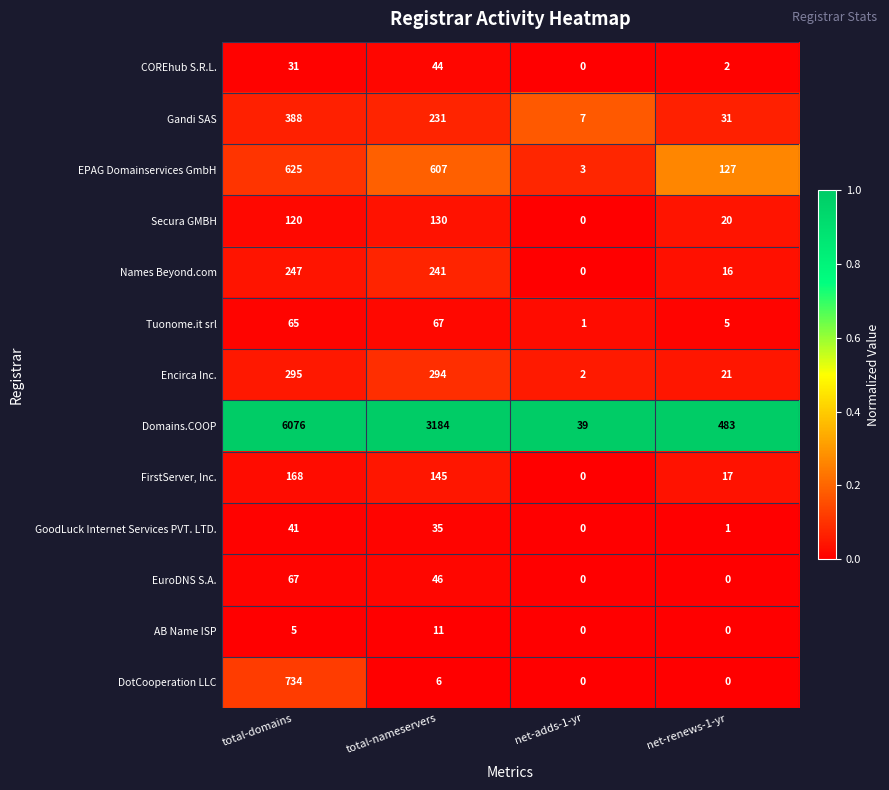

What is the greatest value displayed?

6076